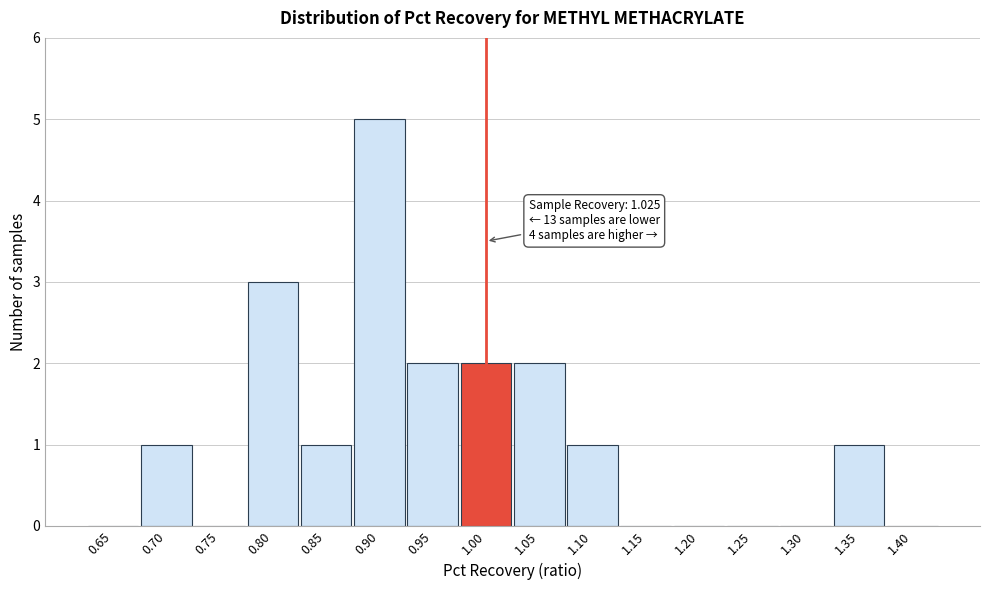

Reading left to right, extract all data points from this chart.

0.65=0	0.70=1	0.75=0	0.80=3	0.85=1	0.90=5	0.95=2	1.00=2	1.05=2	1.10=1	1.15=0	1.20=0	1.25=0	1.30=0	1.35=1	1.40=0